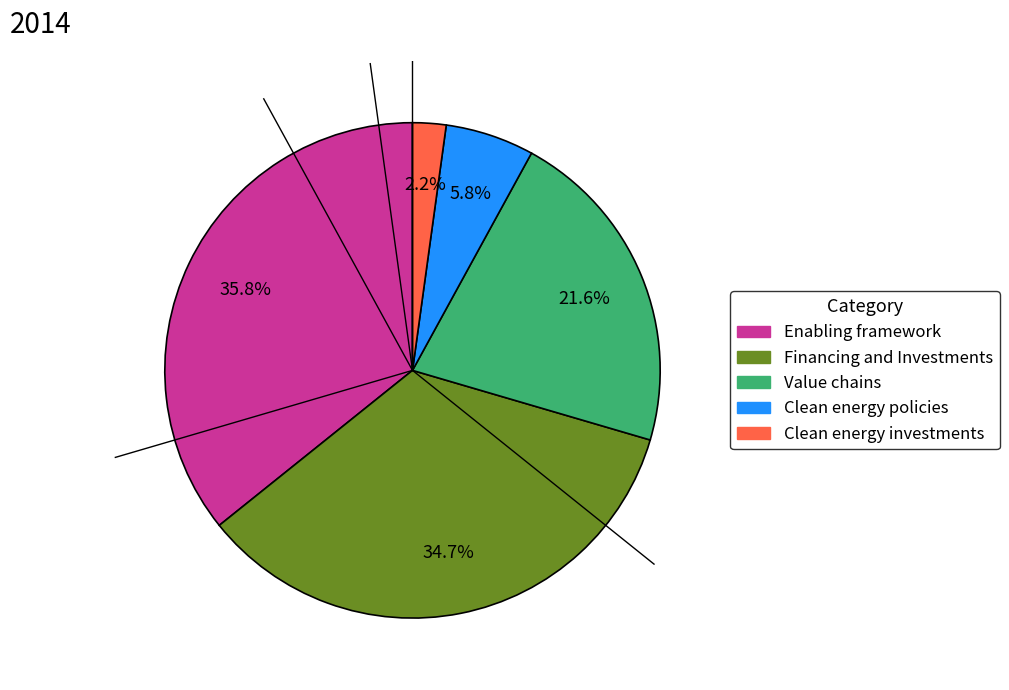

Which has a higher value, Clean energy investments or Financing and Investments?

Financing and Investments